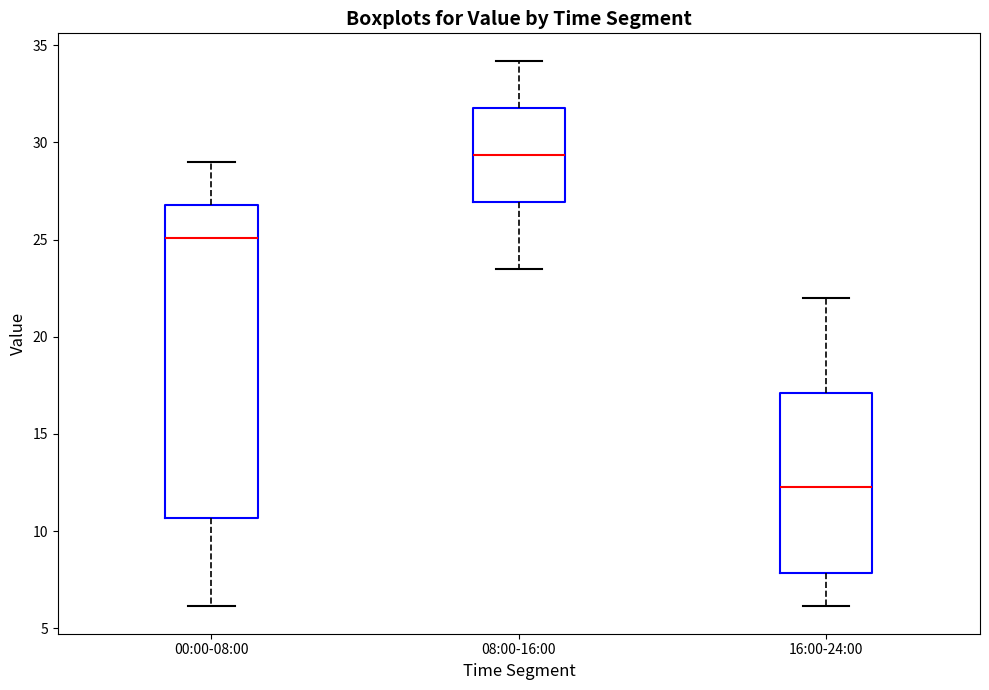

Reading left to right, read every box against the y-axis: the position of its median line, the range the box covers, and the ends of its whiskers. The values are not printed on the chart, so give them approximately, as read against the axis.

00:00-08:00: median 25.0, box 10.5 to 27.0, whiskers 6.0 to 29.0
08:00-16:00: median 29.5, box 27.0 to 32.0, whiskers 23.5 to 34.0
16:00-24:00: median 12.5, box 8.0 to 17.0, whiskers 6.0 to 22.0